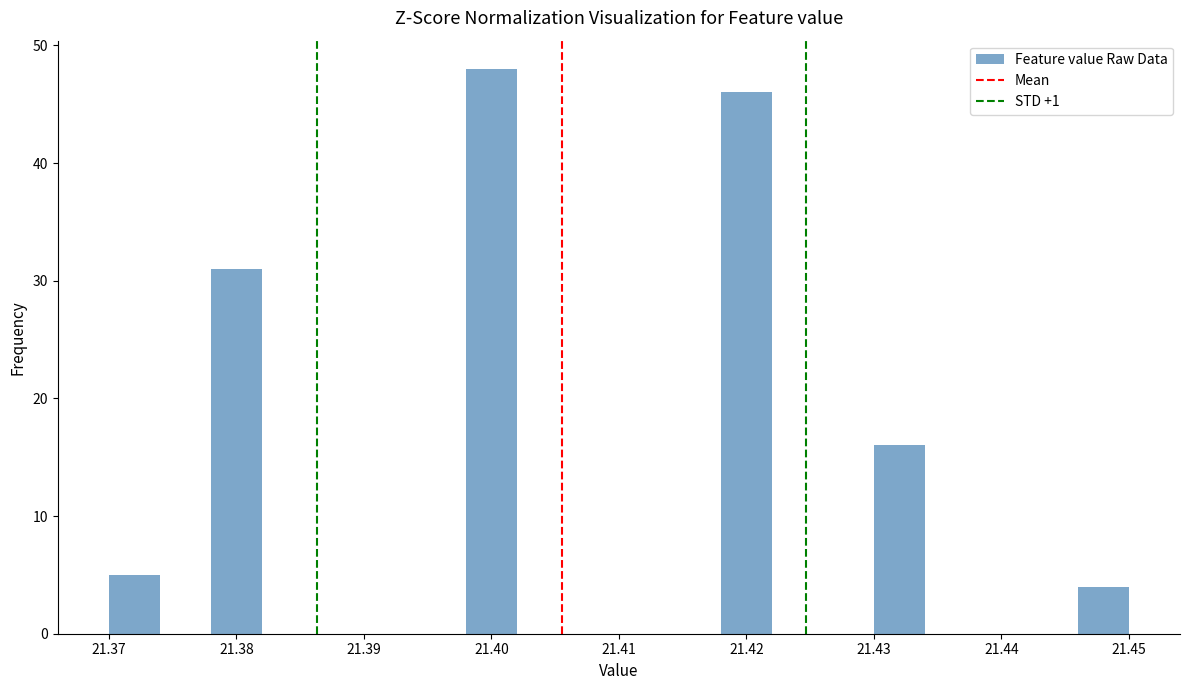

Reading left to right, list every bar in this chart as the range it spans on the x-axis followed by its height. The values are not printed on the chart, so give them approximately, as read against the axis.

21.370 to 21.374: 5
21.374 to 21.378: 0
21.378 to 21.382: 31
21.382 to 21.386: 0
21.386 to 21.390: 0
21.390 to 21.394: 0
21.394 to 21.398: 0
21.398 to 21.402: 48
21.402 to 21.406: 0
21.406 to 21.410: 0
21.410 to 21.414: 0
21.414 to 21.418: 0
21.418 to 21.422: 46
21.422 to 21.426: 0
21.426 to 21.430: 0
21.430 to 21.434: 16
21.434 to 21.438: 0
21.438 to 21.442: 0
21.442 to 21.446: 0
21.446 to 21.450: 4